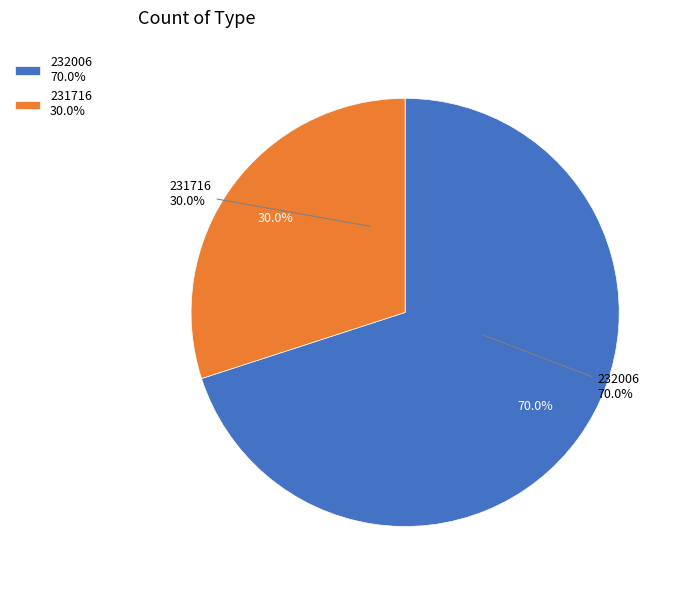

What is the ratio of the value at 232006 to the value at 231716?

2.3